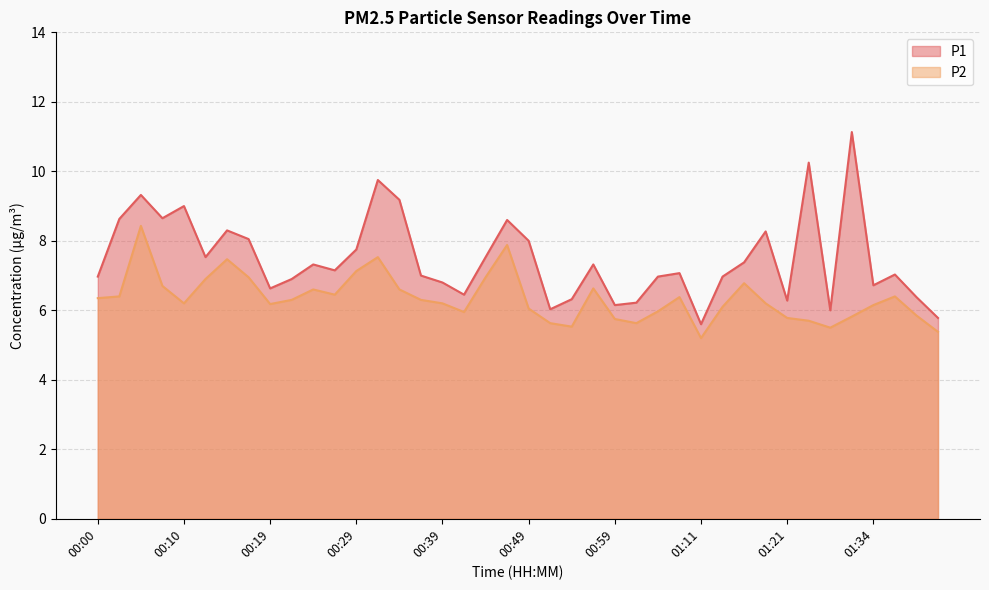

What are all the series names shown in the legend?

P1, P2